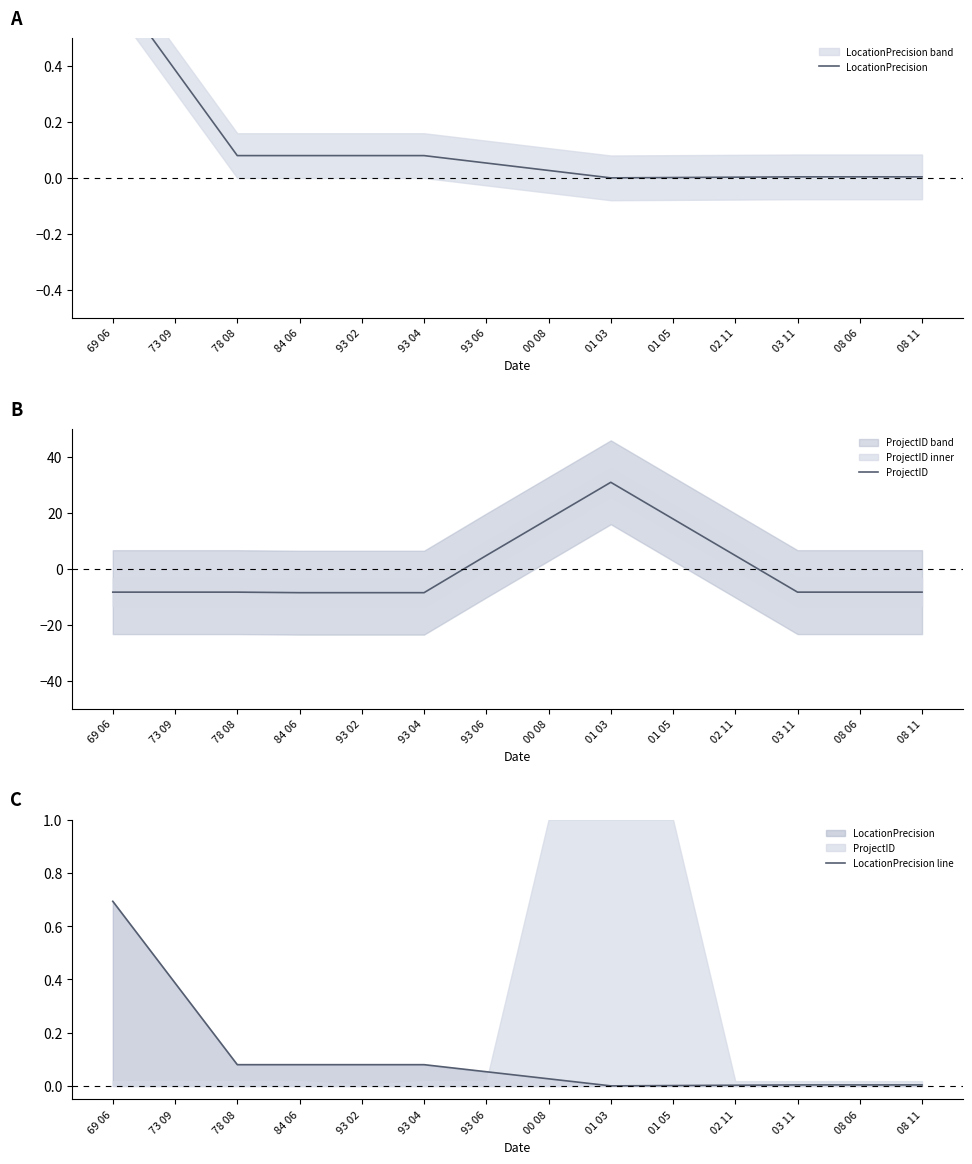

At how many categories does at least one series exceed 25?

1